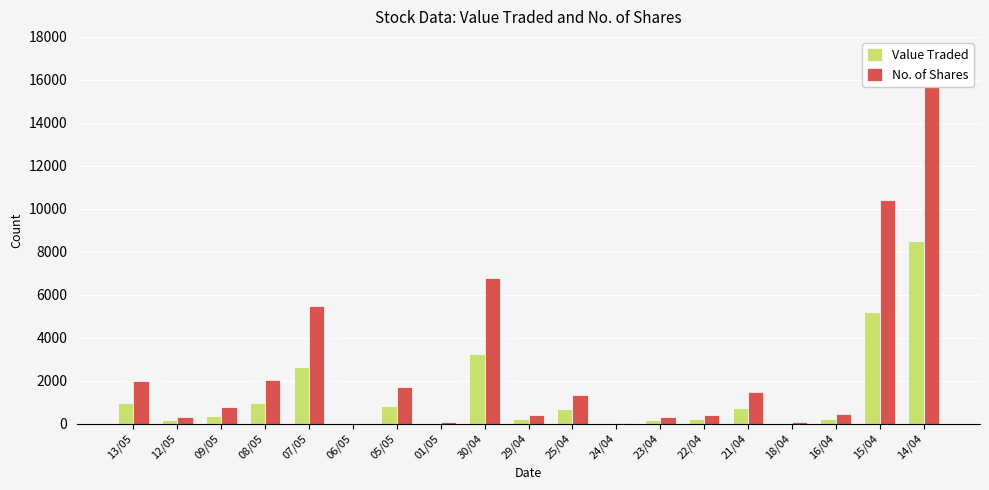

Where does the Value Traded series first go above 362?

13/05